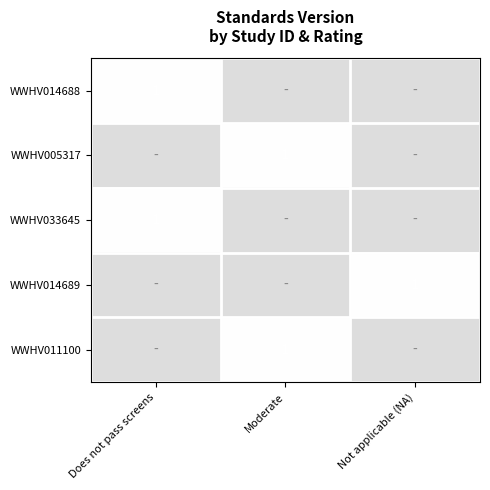

Is the value of WWHV011100 at Does not pass screens greater than the value of WWHV014689 at Does not pass screens?

No